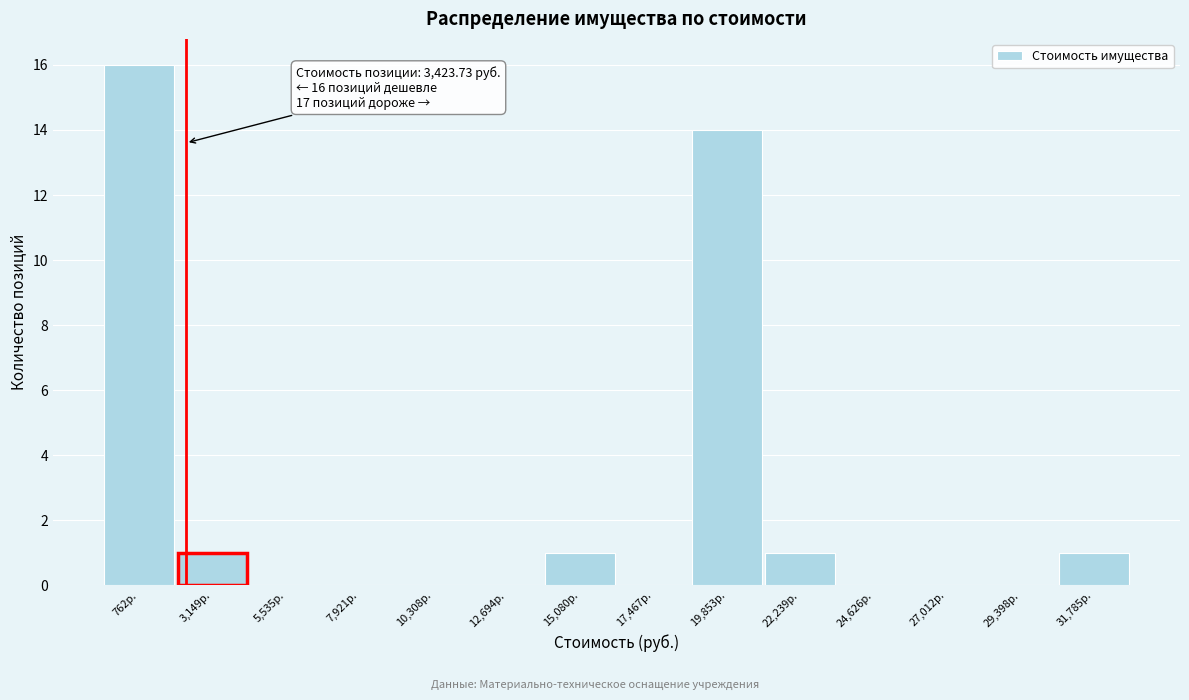

Reading right to left, extract all data points from this chart.

31,785р.=1	29,398р.=0	27,012р.=0	24,626р.=0	22,239р.=1	19,853р.=14	17,467р.=0	15,080р.=1	12,694р.=0	10,308р.=0	7,921р.=0	5,535р.=0	3,149р.=1	762р.=16